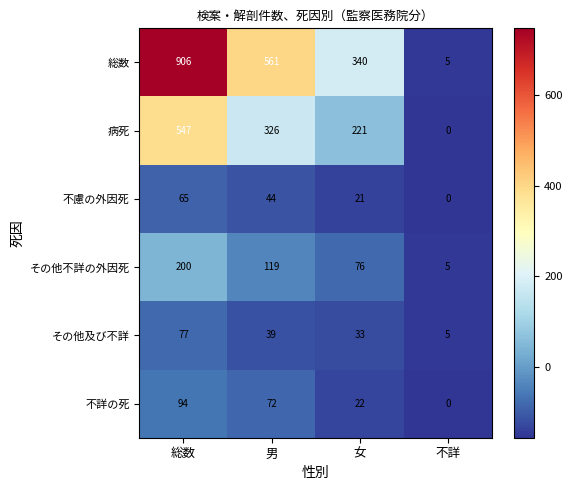

Reading left to right, extract all data points from this chart.

総数: 総数=906	男=561	女=340	不詳=5
病死: 総数=547	男=326	女=221	不詳=0
不慮の外因死: 総数=65	男=44	女=21	不詳=0
その他不詳の外因死: 総数=200	男=119	女=76	不詳=5
その他及び不詳: 総数=77	男=39	女=33	不詳=5
不詳の死: 総数=94	男=72	女=22	不詳=0